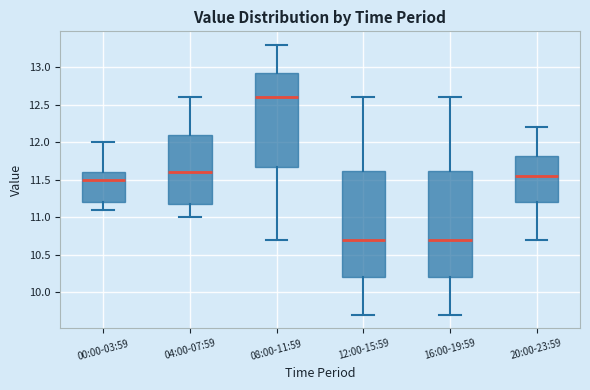

Reading left to right, read every box against the y-axis: the position of its median line, the range the box covers, and the ends of its whiskers. The values are not printed on the chart, so give them approximately, as read against the axis.

00:00-03:59: median 11.50, box 11.20 to 11.60, whiskers 11.10 to 12.00
04:00-07:59: median 11.60, box 11.20 to 12.10, whiskers 11.00 to 12.60
08:00-11:59: median 12.60, box 11.70 to 12.95, whiskers 10.70 to 13.30
12:00-15:59: median 10.70, box 10.20 to 11.65, whiskers 9.70 to 12.60
16:00-19:59: median 10.70, box 10.20 to 11.65, whiskers 9.70 to 12.60
20:00-23:59: median 11.55, box 11.20 to 11.85, whiskers 10.70 to 12.20